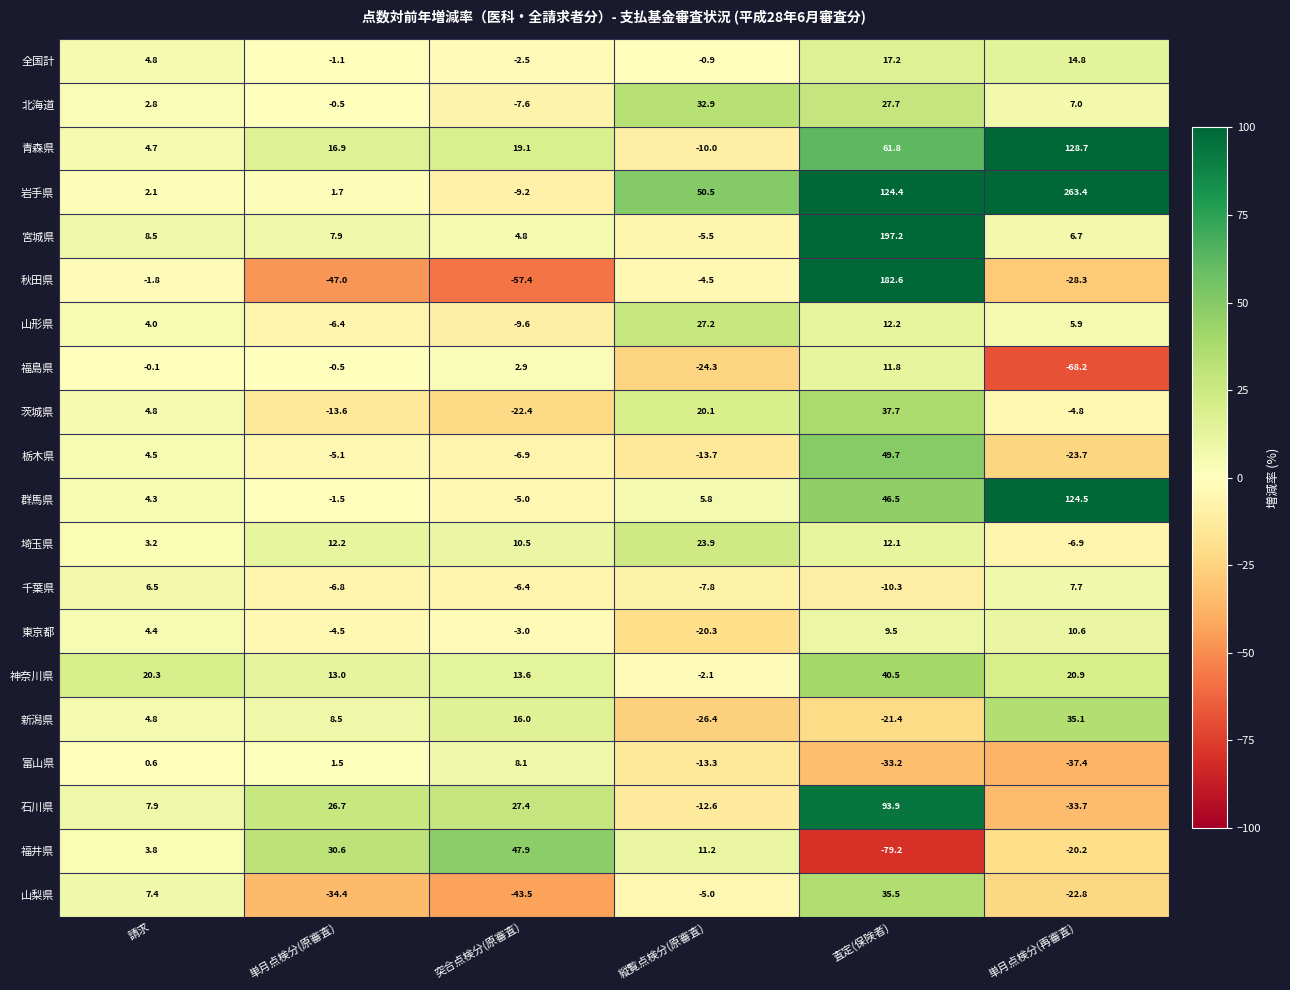

Is it true that 宮城県 equals -2.7 at 縦覧点検分(原審査)?

False